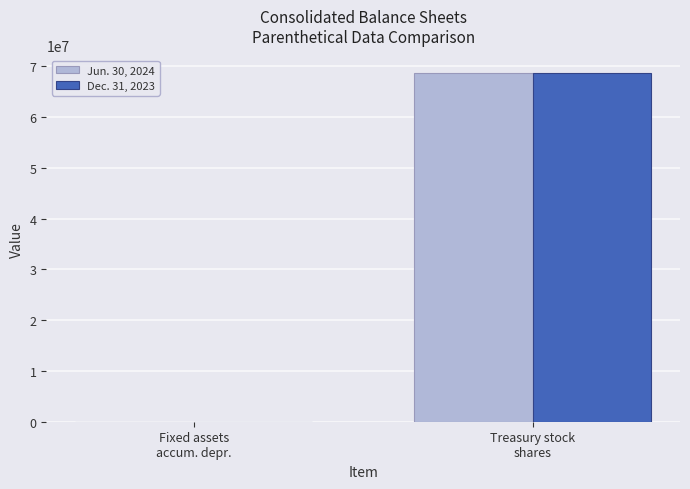

How many categories are shown in the chart?

2